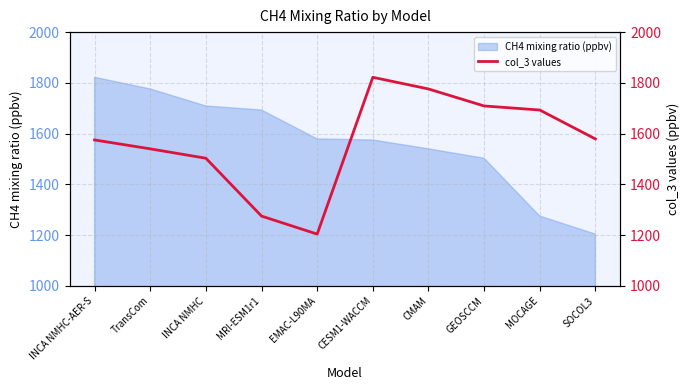

Does the chart have visible grid lines?

Yes